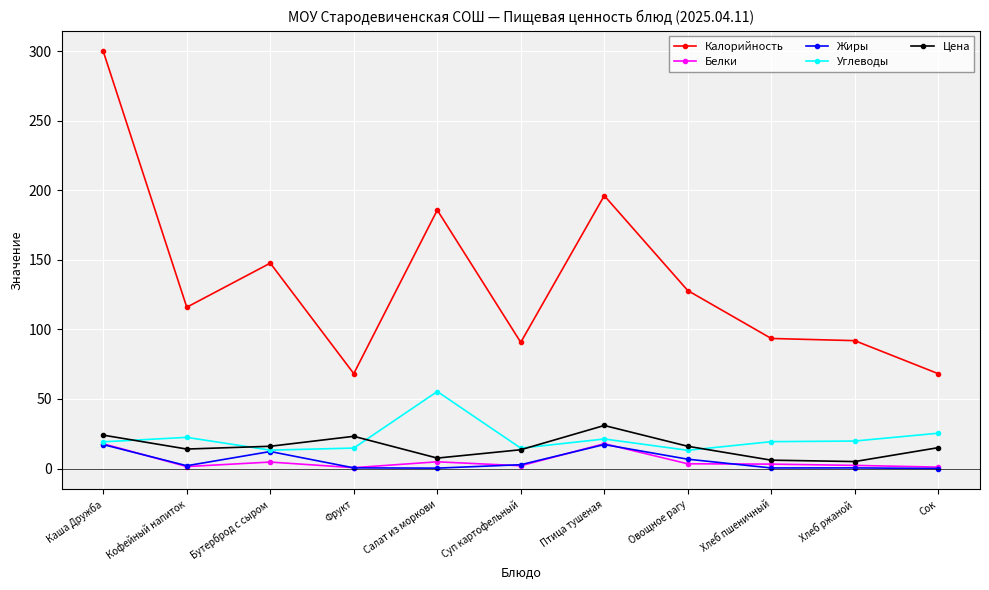

True or false: Калорийность and Жиры cross at least once.

False